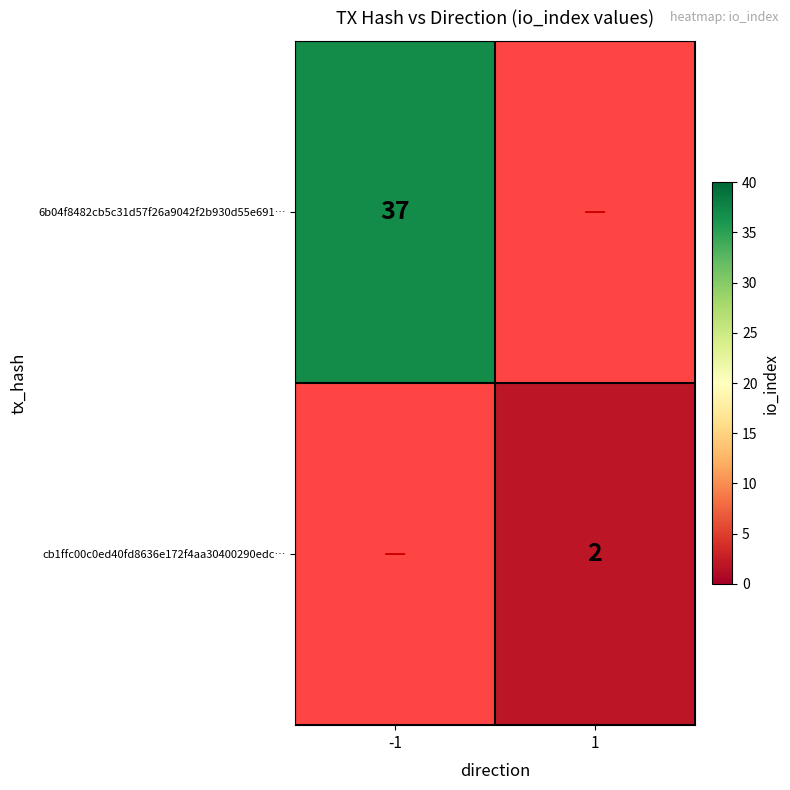

How many data points does each series have?

2